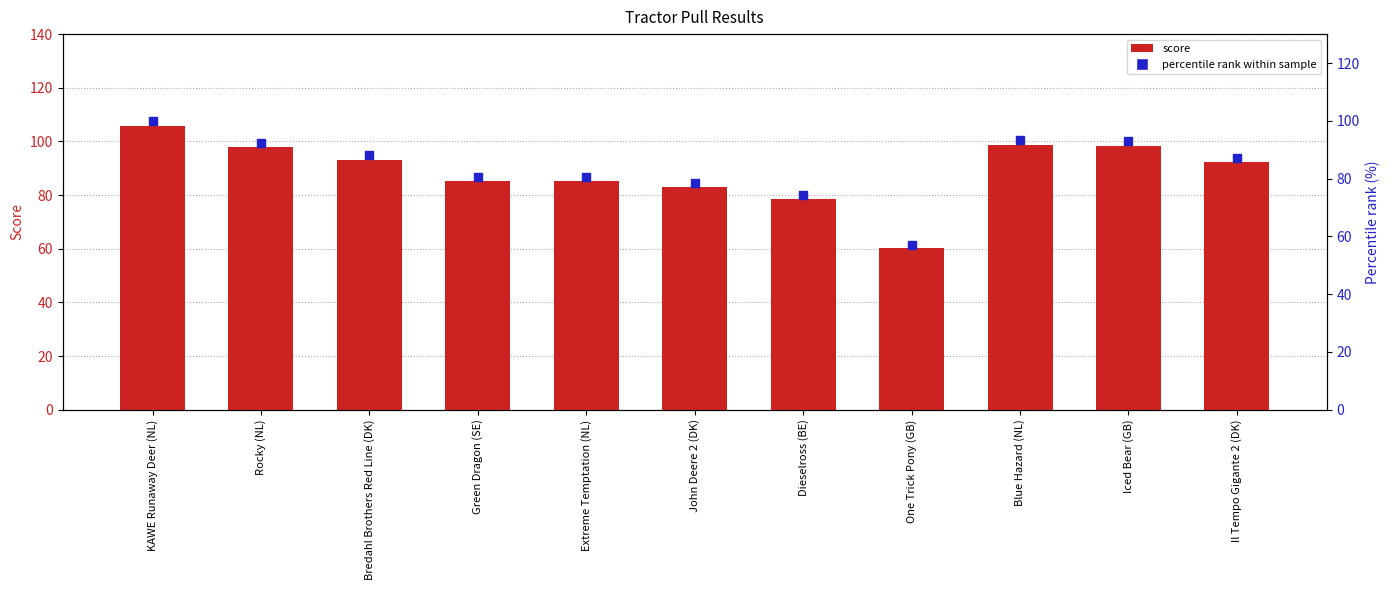

At which category is the sum across all series the highest?

KAWE Runaway Deer (NL)